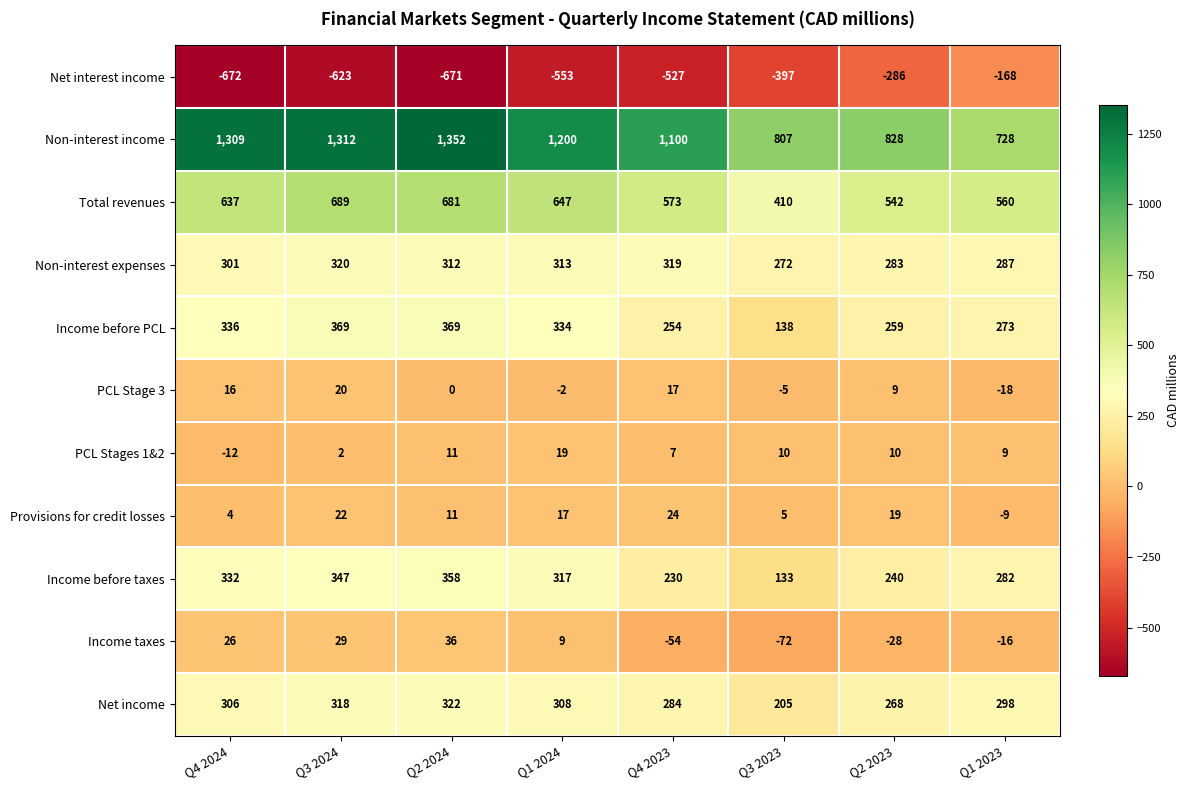

What is the total value across all series at Q1 2024?

2609